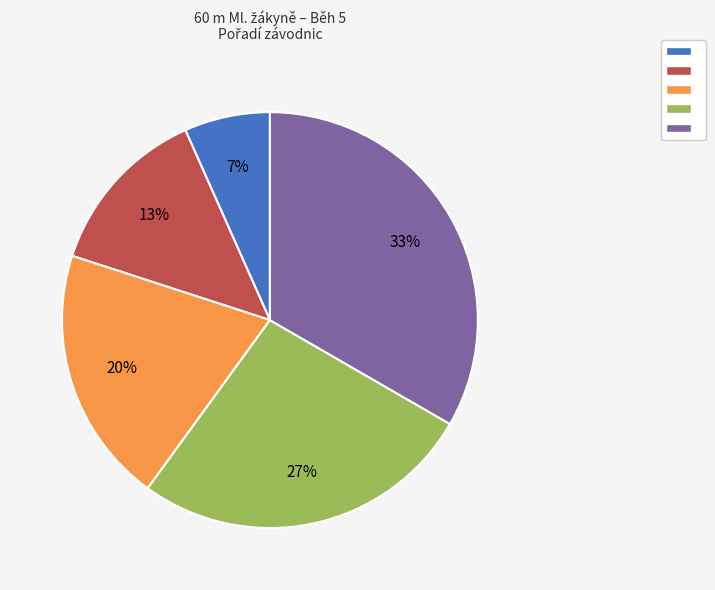

To the nearest percent, what is the average slice percentage?

20%